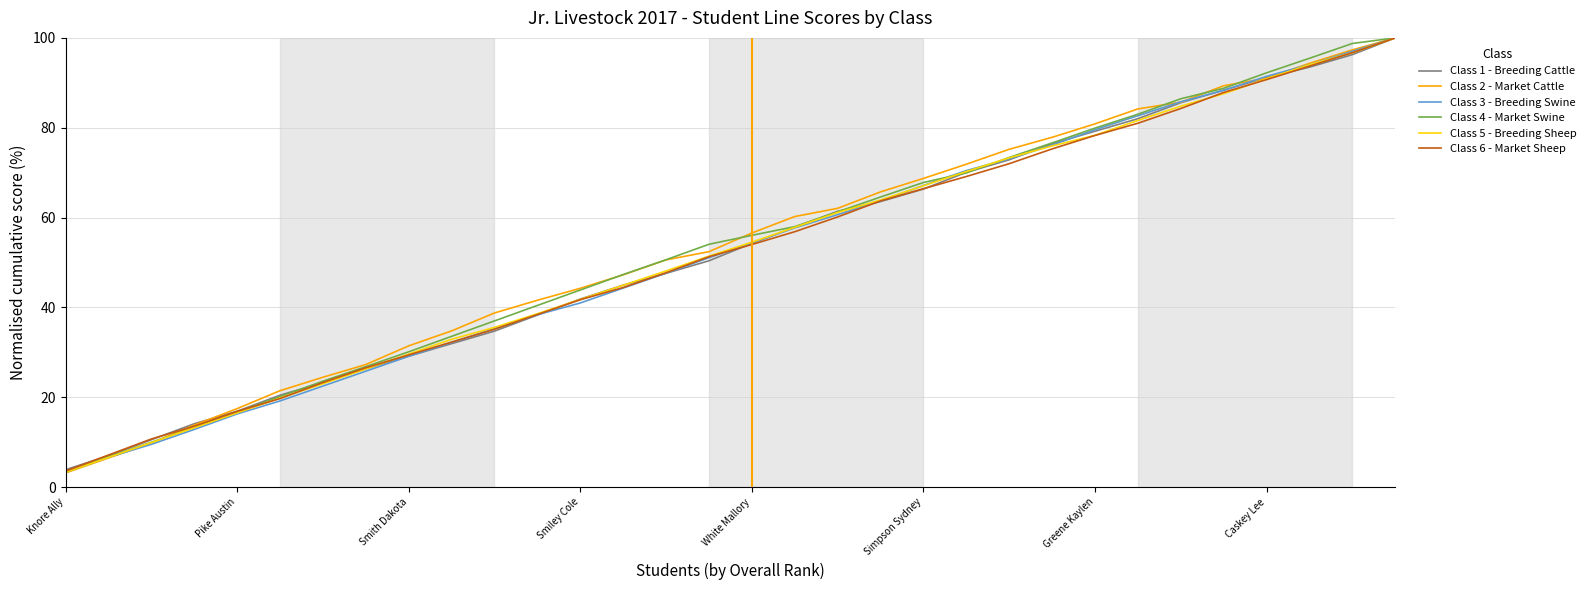

What is the highest value of the Class 5 - Breeding Sheep series?

100.0